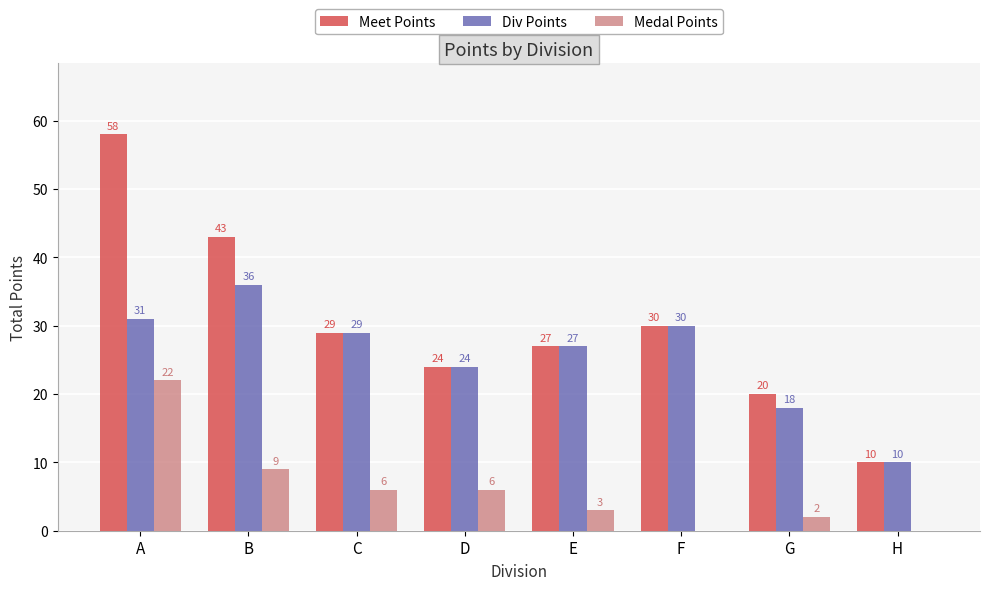

What is the average value of the Div Points series?

26